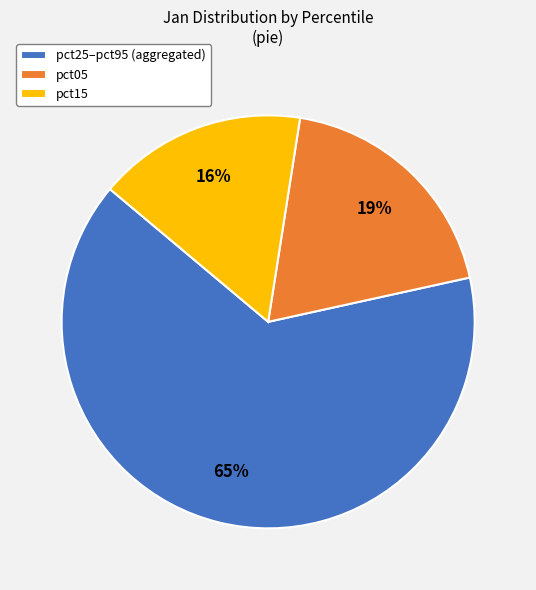

Is it true that pct25–pct95 (aggregated) is 57% of the pie?

False